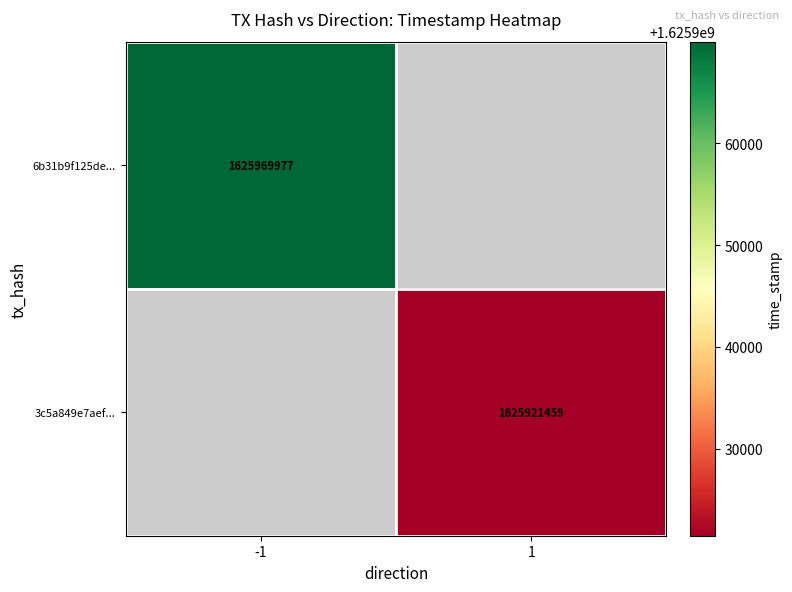

The value of 6b31b9f125de... at -1 is 1625969977. True or false?

True